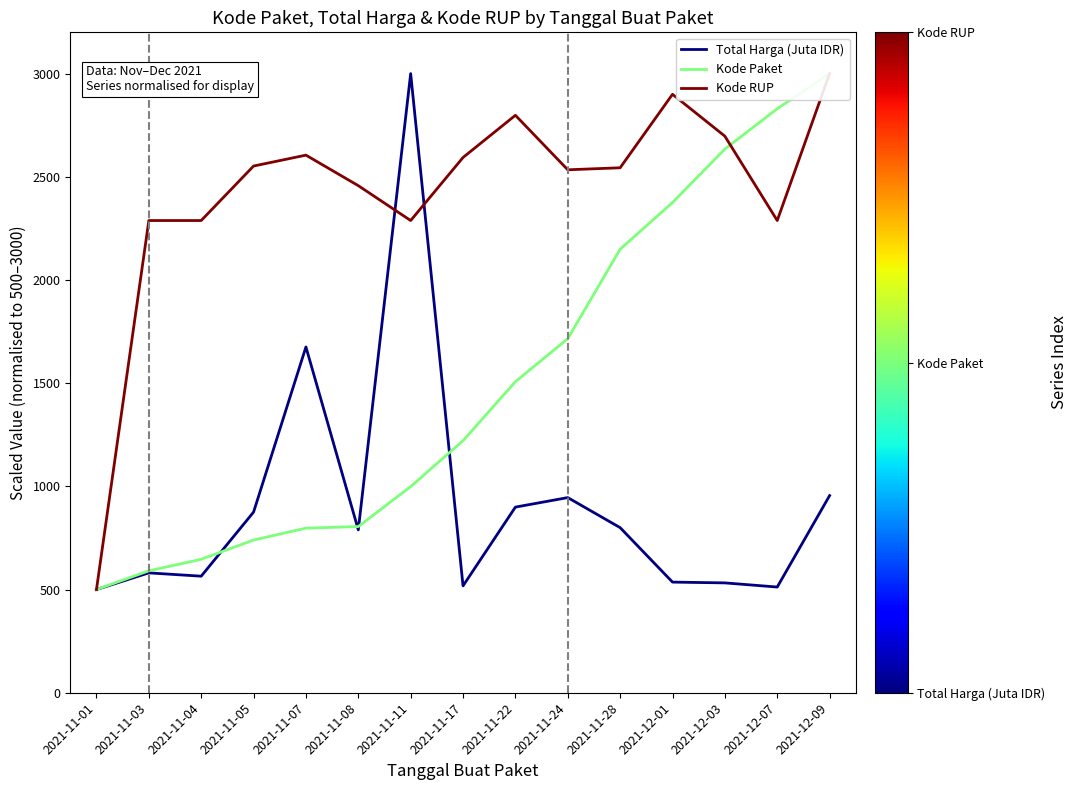

Is this an area chart (filled region under the line)?

No